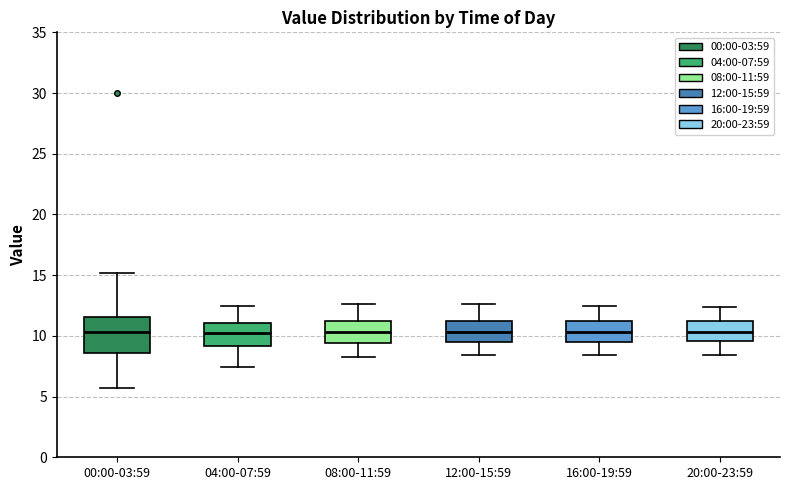

Reading left to right, read every box against the y-axis: the position of its median line, the range the box covers, and the ends of its whiskers. The values are not printed on the chart, so give them approximately, as read against the axis.

00:00-03:59: median 10.5, box 8.5 to 11.5, whiskers 5.5 to 15.0
04:00-07:59: median 10.0, box 9.0 to 11.0, whiskers 7.5 to 12.5
08:00-11:59: median 10.5, box 9.5 to 11.0, whiskers 8.5 to 12.5
12:00-15:59: median 10.5, box 9.5 to 11.0, whiskers 8.5 to 12.5
16:00-19:59: median 10.5, box 9.5 to 11.0, whiskers 8.5 to 12.5
20:00-23:59: median 10.5, box 9.5 to 11.0, whiskers 8.5 to 12.5